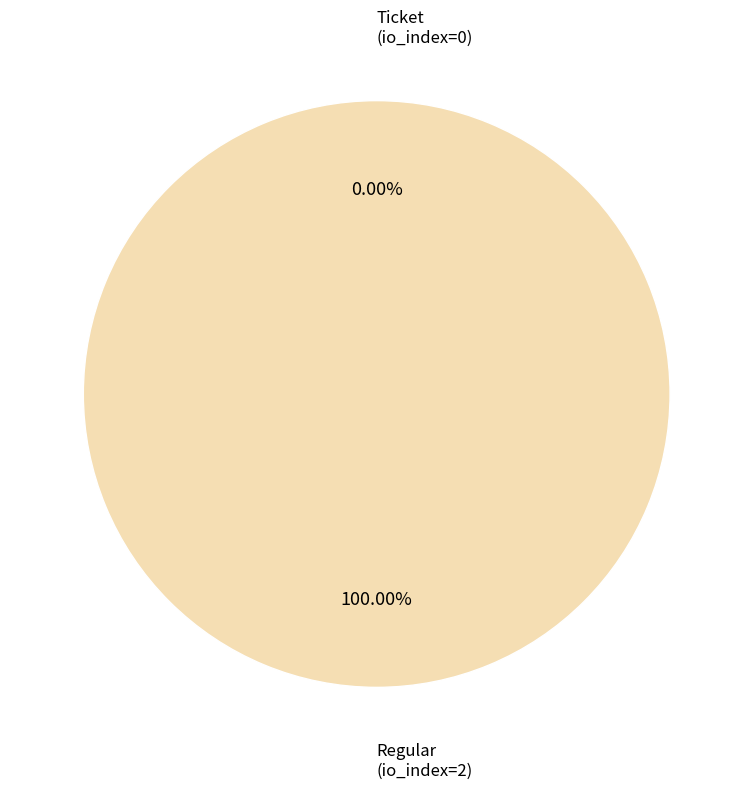

How many slices are in this pie chart?

2